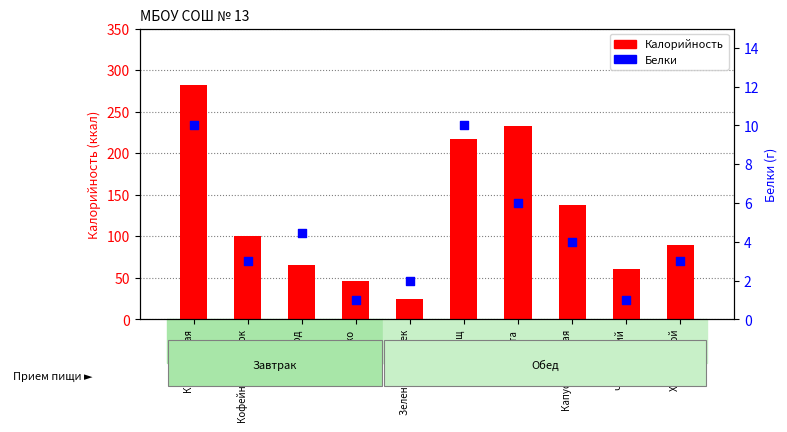

Which series reaches the maximum Y coordinate?

Калорийность